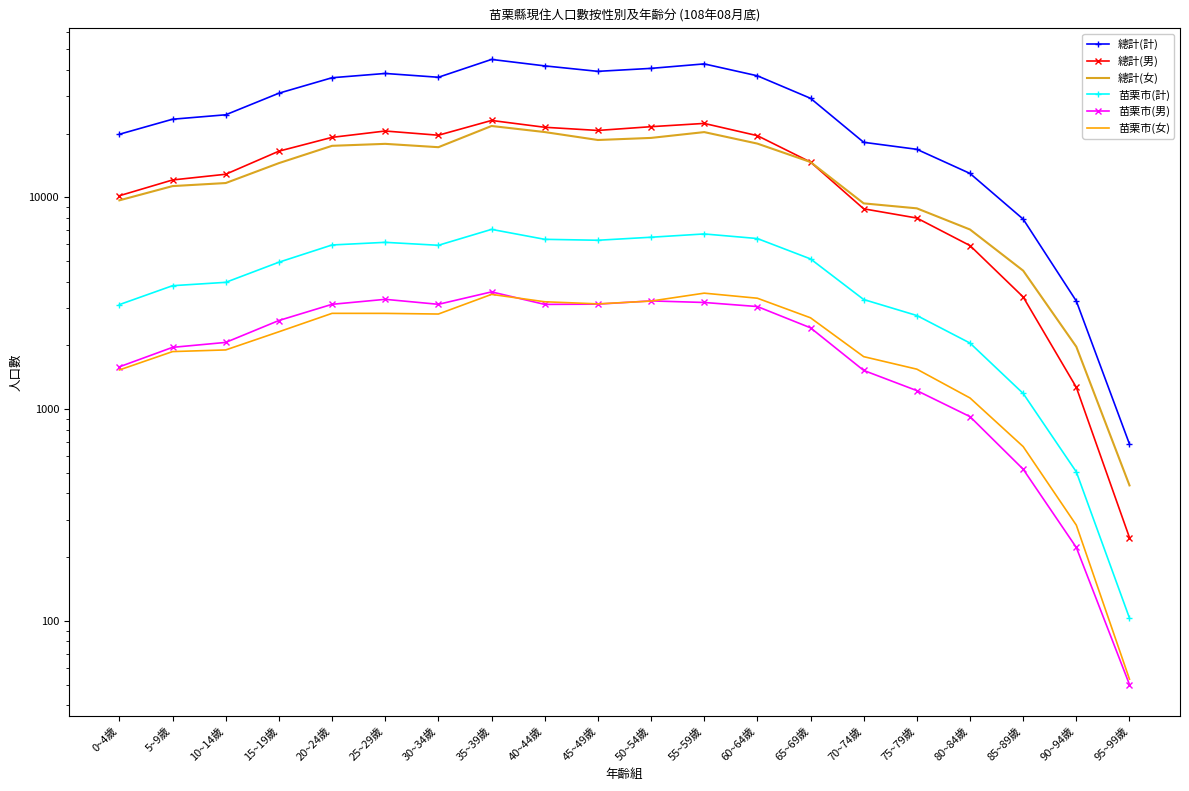

True or false: 總計(計) and 總計(女) cross at least once.

False